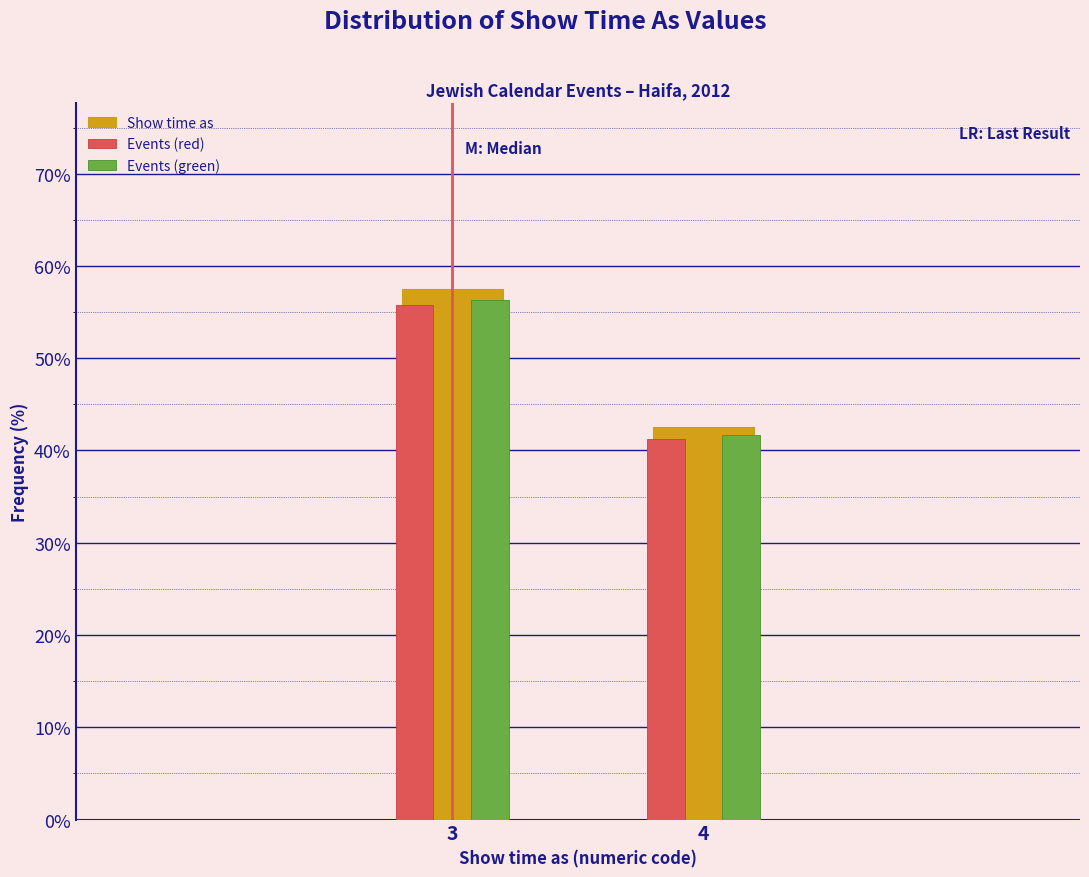

The value of Events (red) at 3 is 19.2. True or false?

False